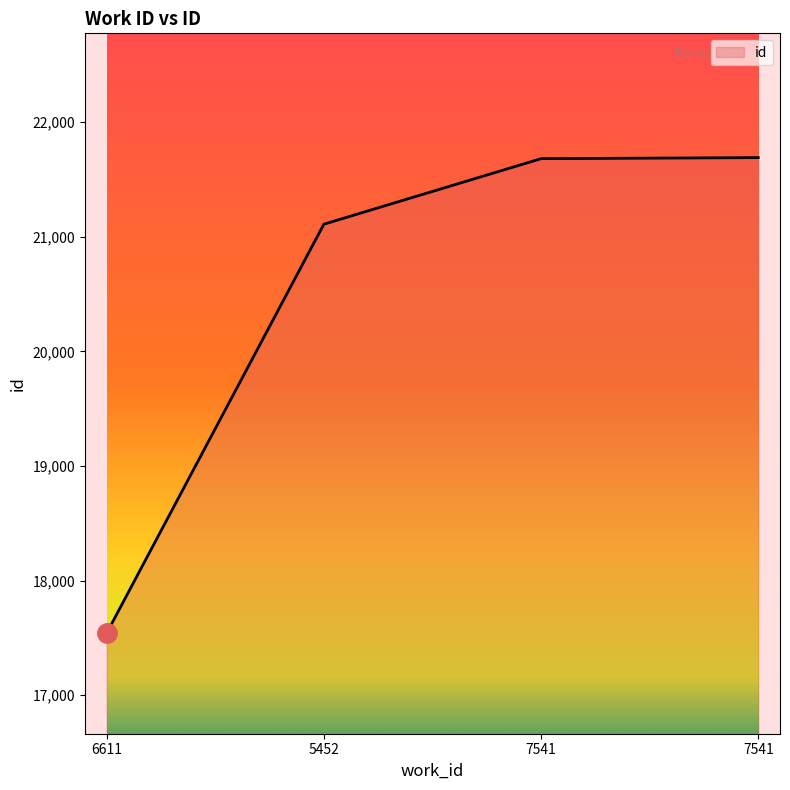

Does the chart have visible grid lines?

No